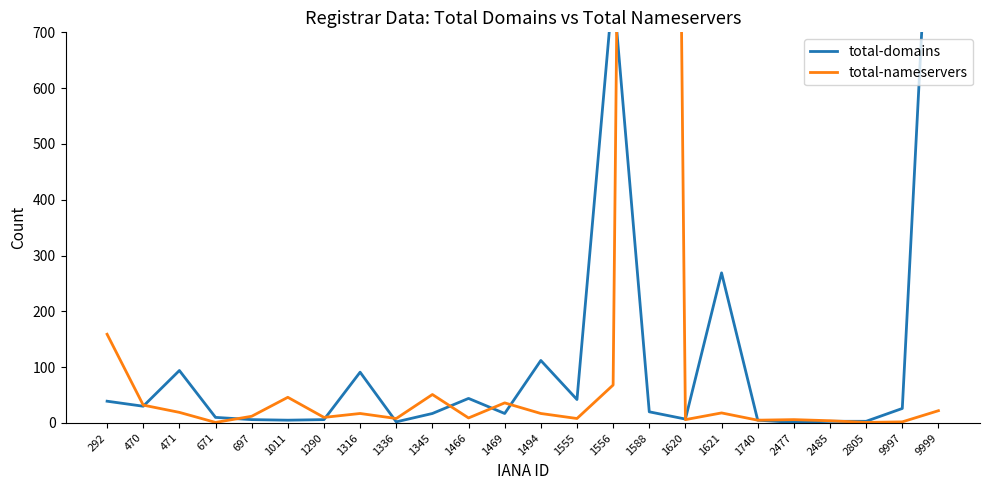

What is the lowest value of the total-nameservers series?

1